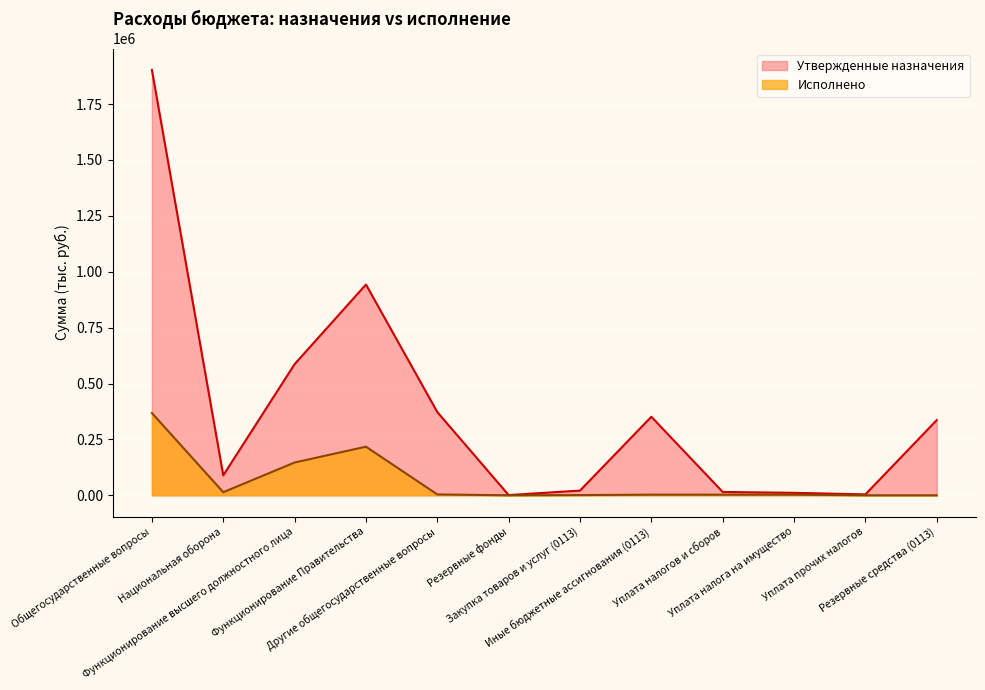

How many values in the Утвержденные назначения series exceed 336278?

6